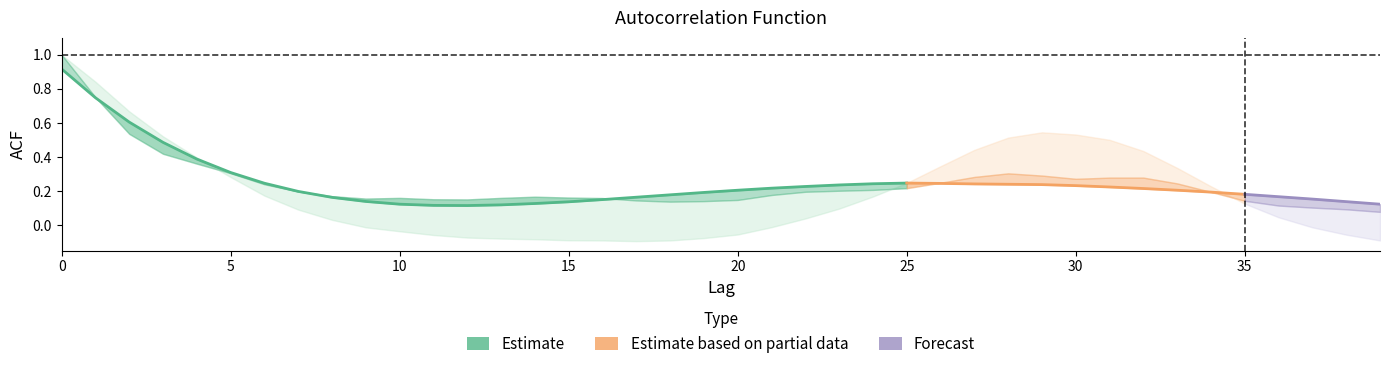

What is the sum of the acf_shown values at 7 and 6?

0.4